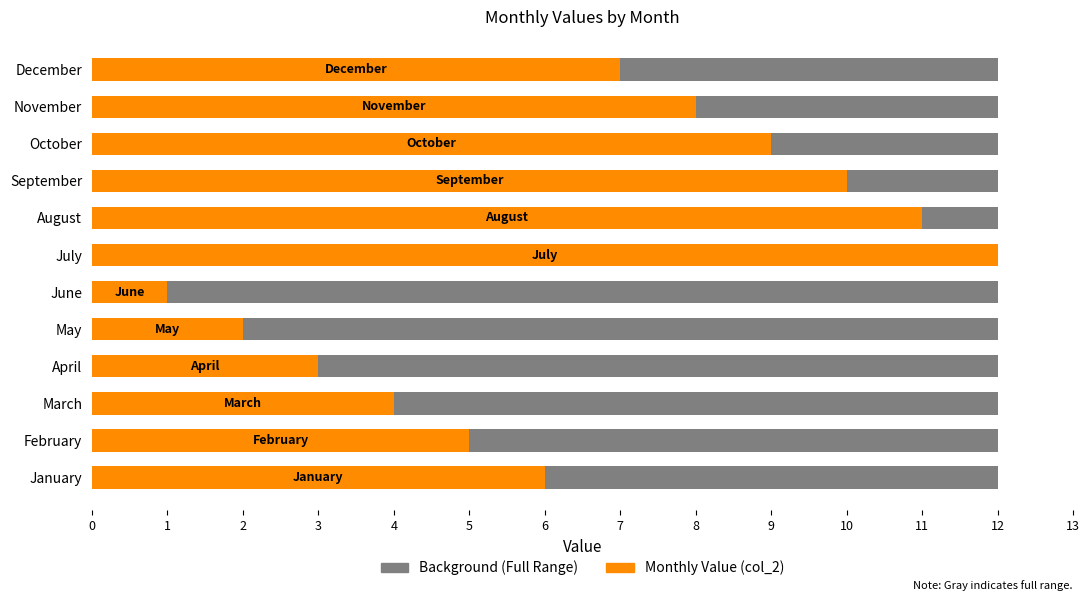

What is the ratio of the value at July to the value at August?

1.1